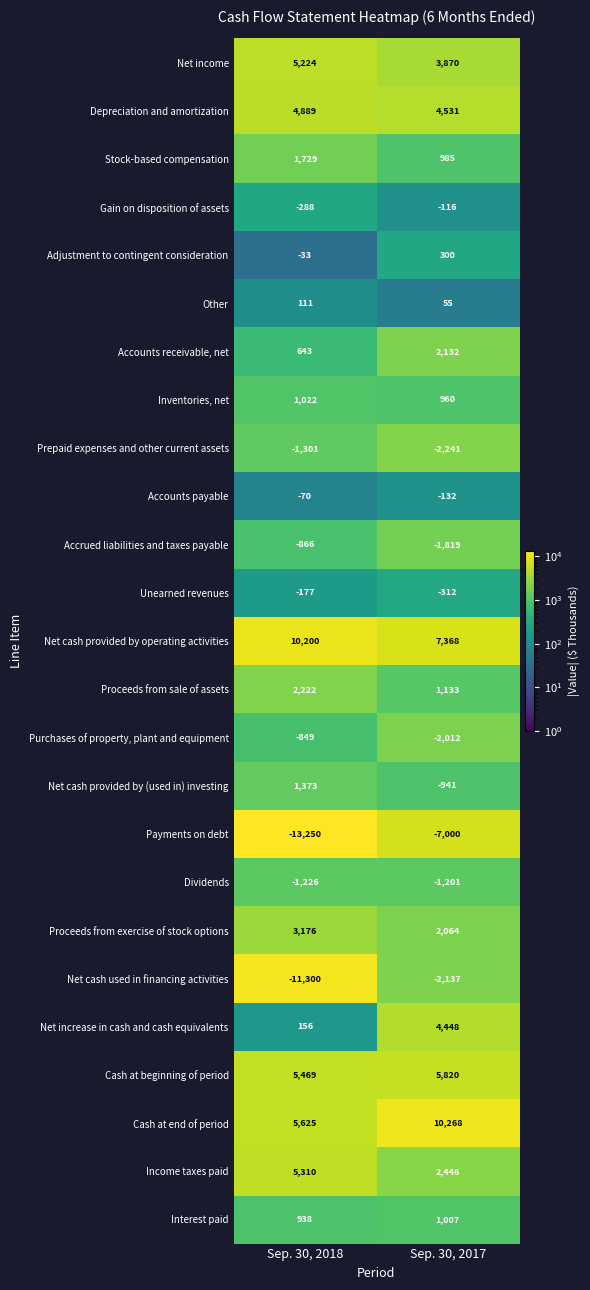

At how many categories does at least one series exceed 4013?

2